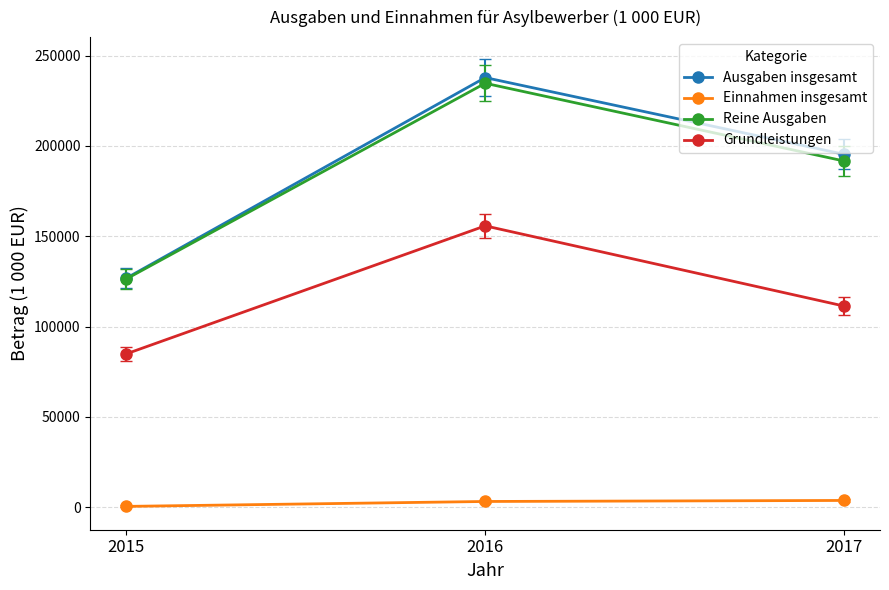

What is the sum of the Grundleistungen values at 2015 and 2016?

240619